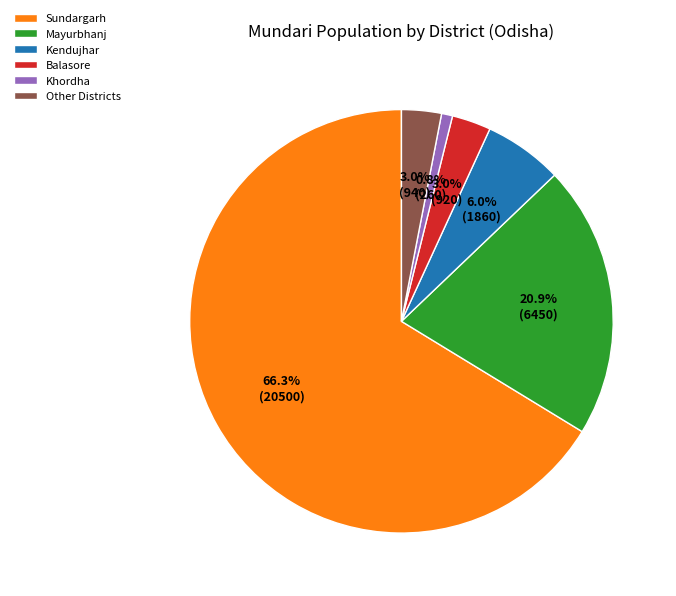

Which category has the smallest portion of the pie?

Khordha